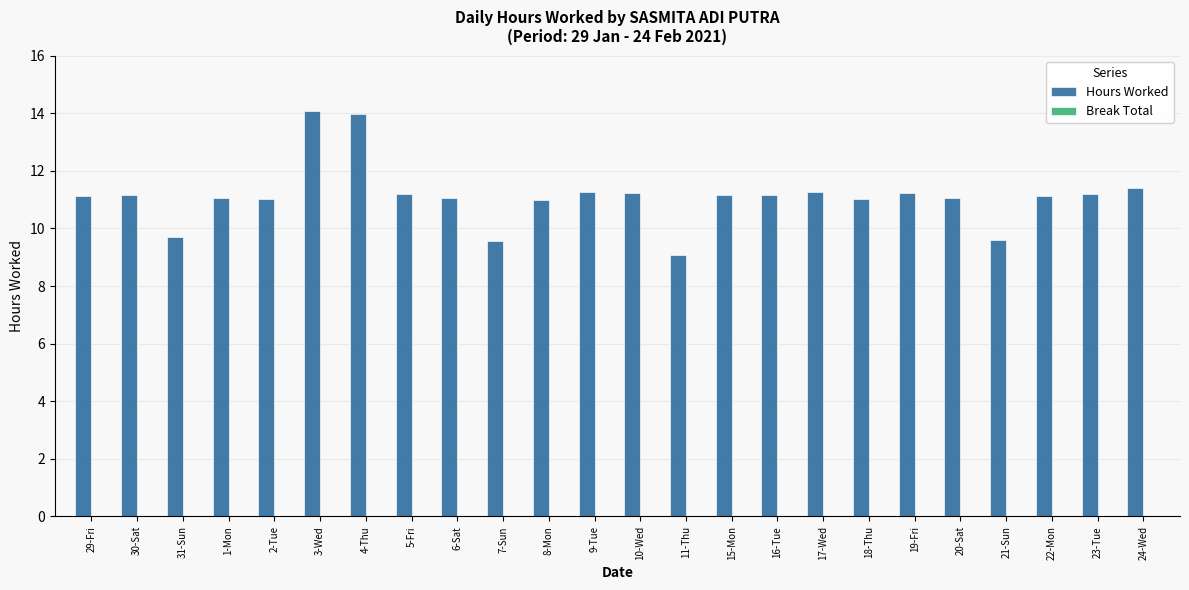

True or false: the data shows 15.7 at 19-Fri.

False